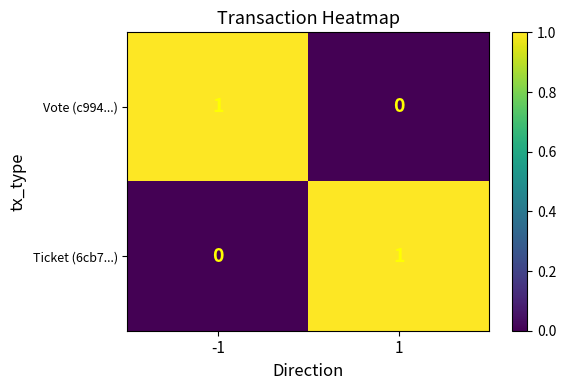

Rank the series at -1 from highest to lowest value.

Vote (c994...), Ticket (6cb7...)